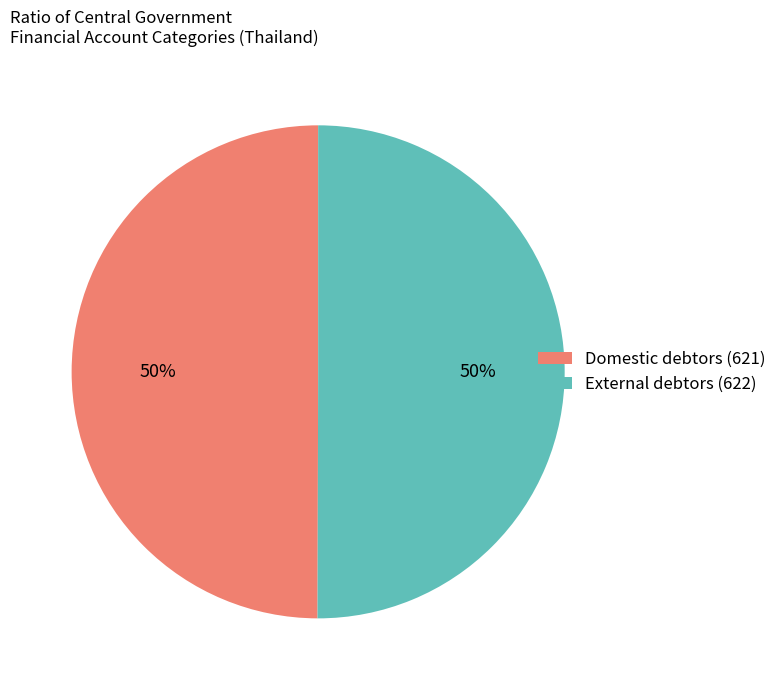

To the nearest percent, what is the combined percentage of External debtors (622) and Domestic debtors (621)?

100%